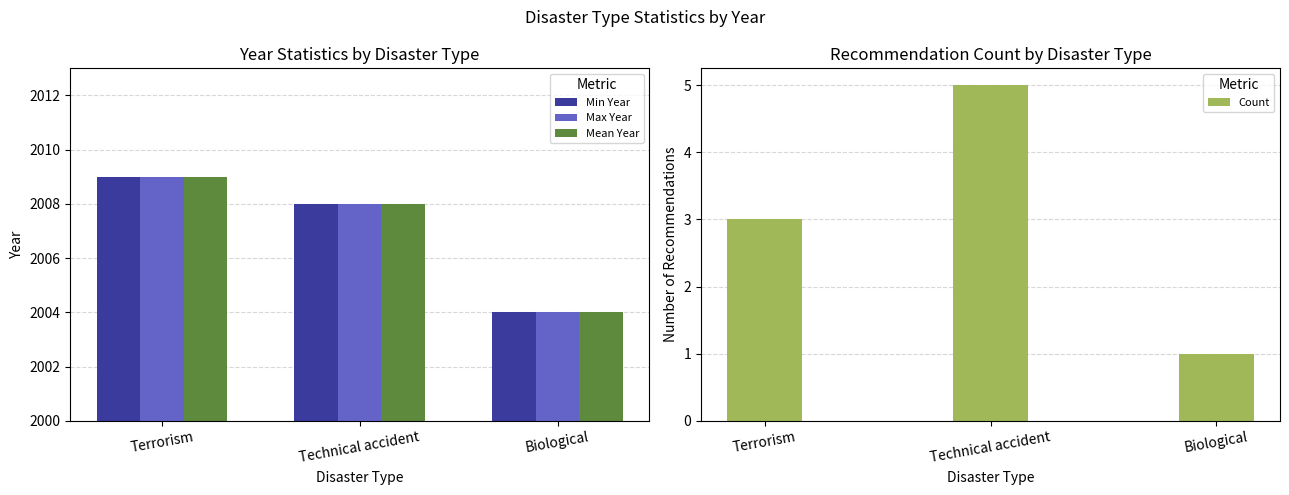

What is the label of the 2nd bar from the right?

Technical accident